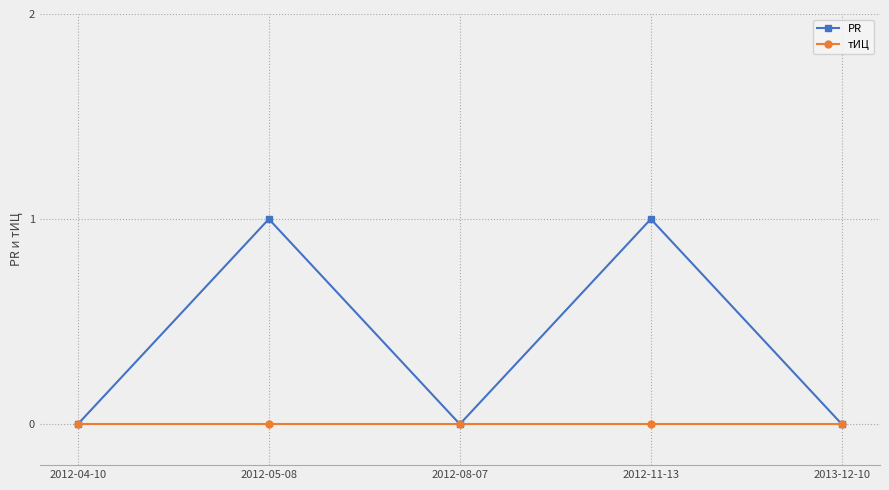

Reading right to left, what are all the values shown in this chart?

PR: 2013-12-10=0	2012-11-13=1	2012-08-07=0	2012-05-08=1	2012-04-10=0
тИЦ: 2013-12-10=0	2012-11-13=0	2012-08-07=0	2012-05-08=0	2012-04-10=0